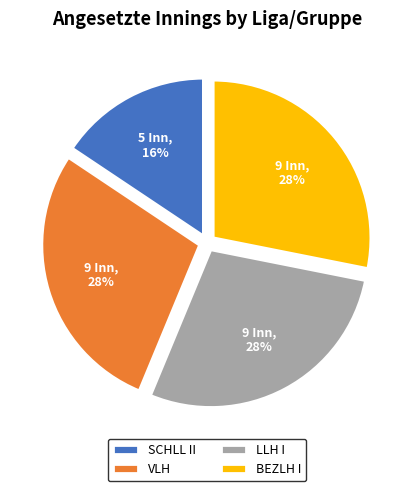

The LLH I slice represents 18% of the pie. True or false?

False